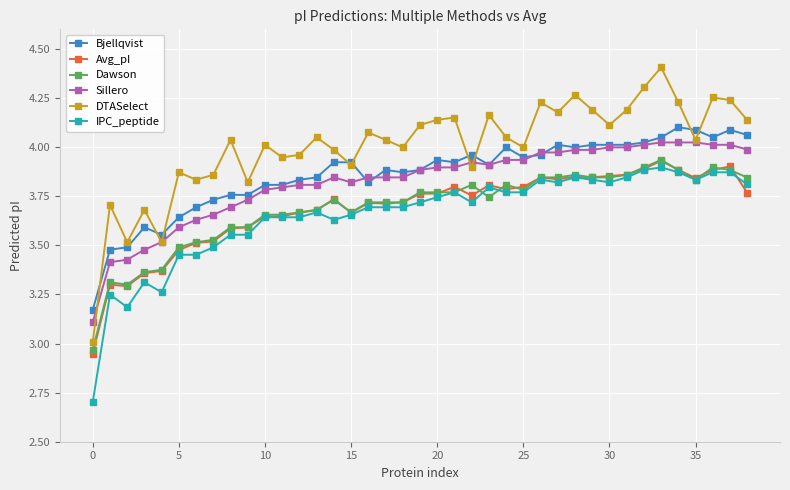

True or false: IPC_peptide and Bjellqvist cross at least once.

False